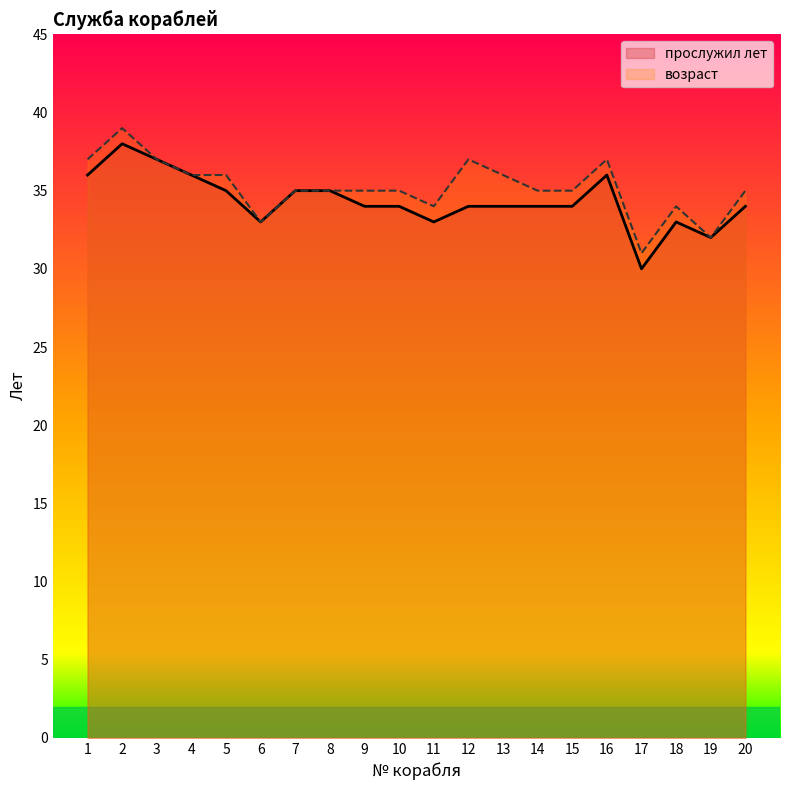

Reading left to right, what are all the values shown in this chart?

прослужил лет: 36	38	37	36	35	33	35	35	34	34	33	34	34	34	34	36	30	33	32	34
возраст: 37	39	37	36	36	33	35	35	35	35	34	37	36	35	35	37	31	34	32	35